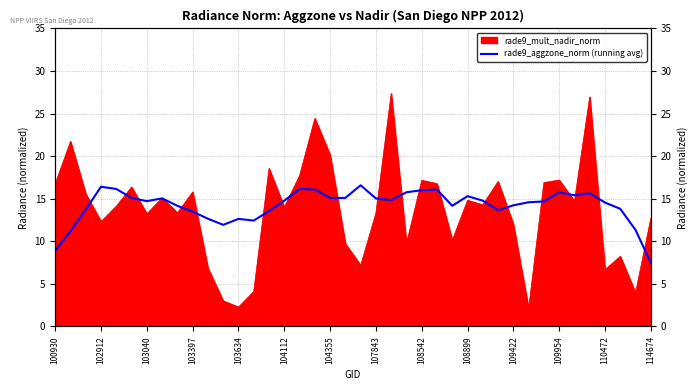

How many points are lower than both their immediate neighbors (excluding endpoints)?

8